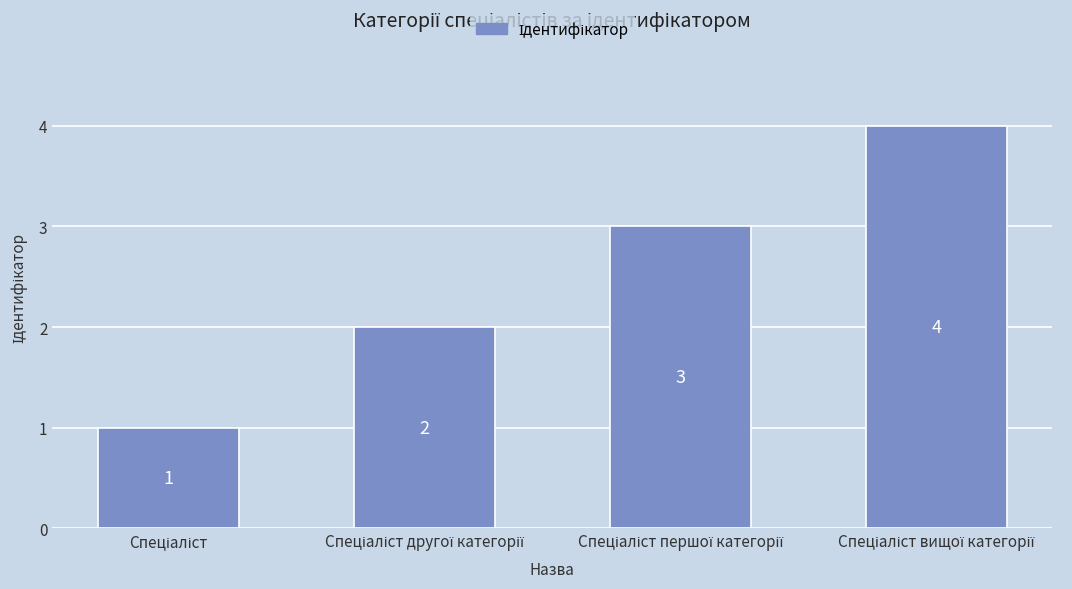

What is the sum of all values?

10